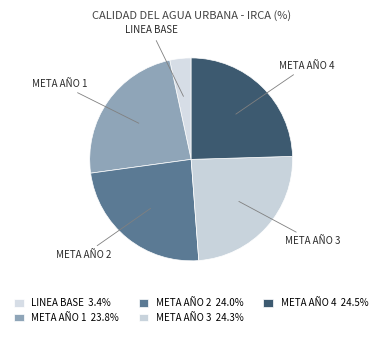

Combined, do META AÑO 2 and LINEA BASE account for over 50%?

No